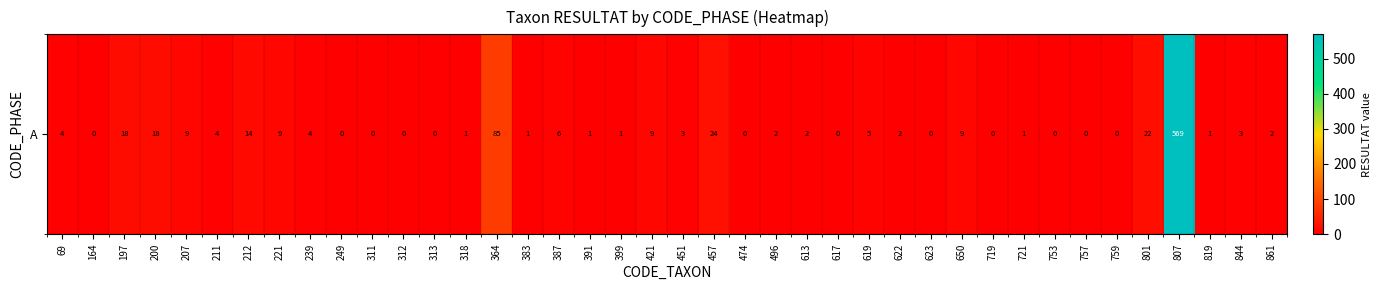

How many categories are shown in the chart?

40